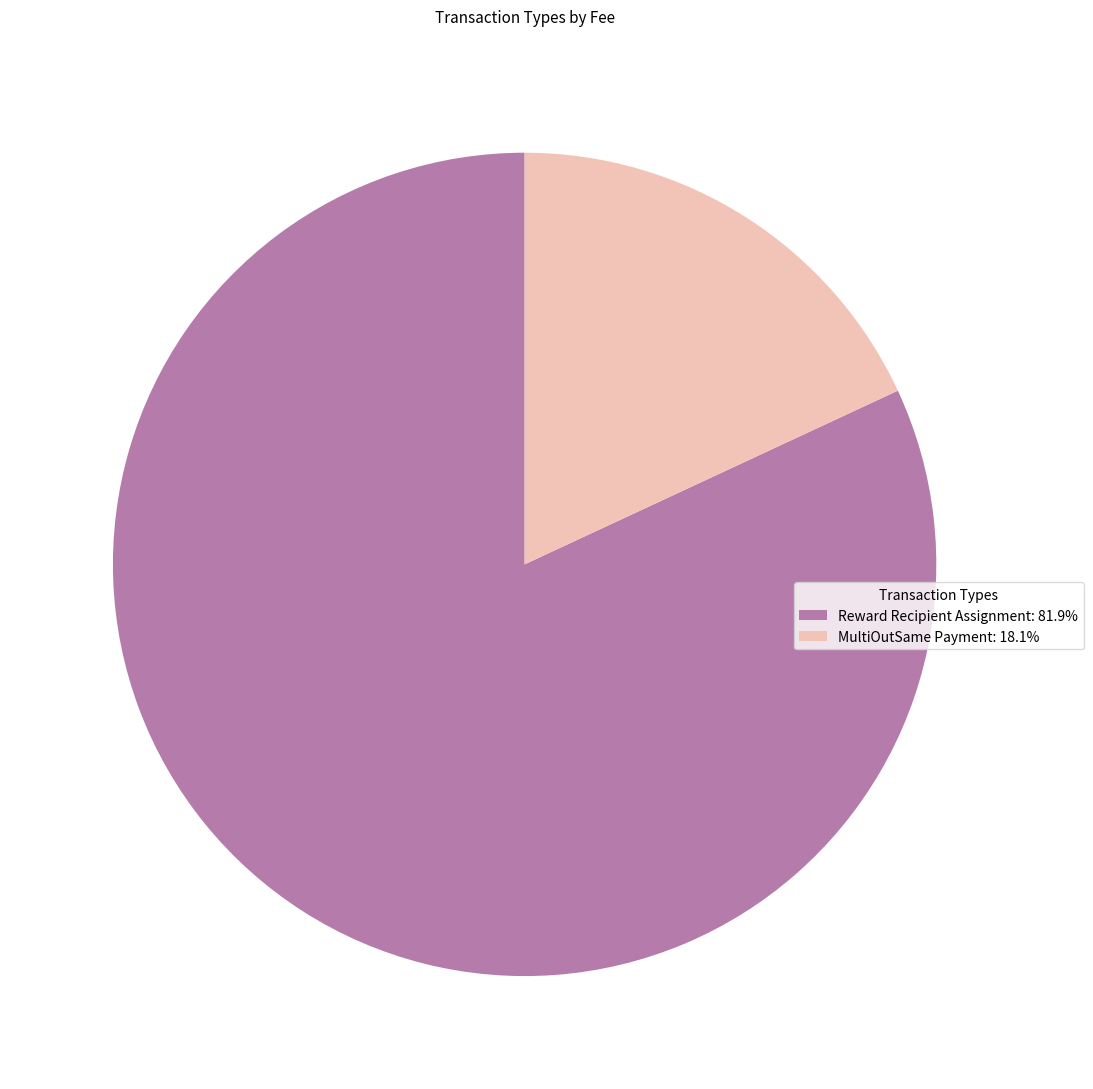

Combined, do Reward Recipient Assignment: 81.9% and MultiOutSame Payment: 18.1% account for over 50%?

Yes